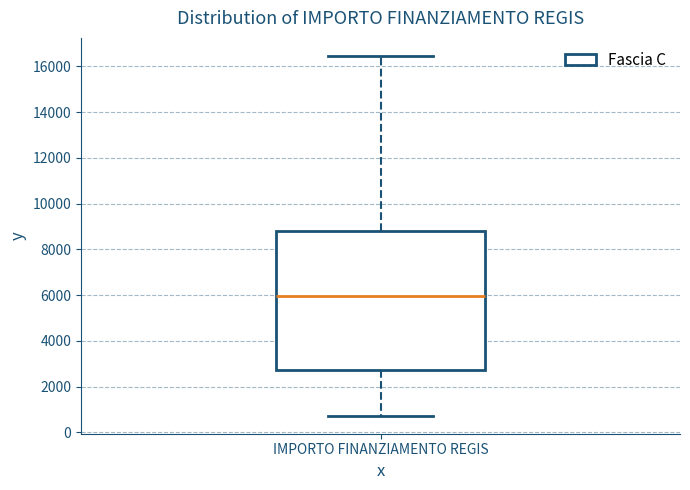

Where does the lower whisker of the box for IMPORTO FINANZIAMENTO REGIS end on the y-axis? The values are not printed on the chart, so give them approximately, as read against the axis.

800